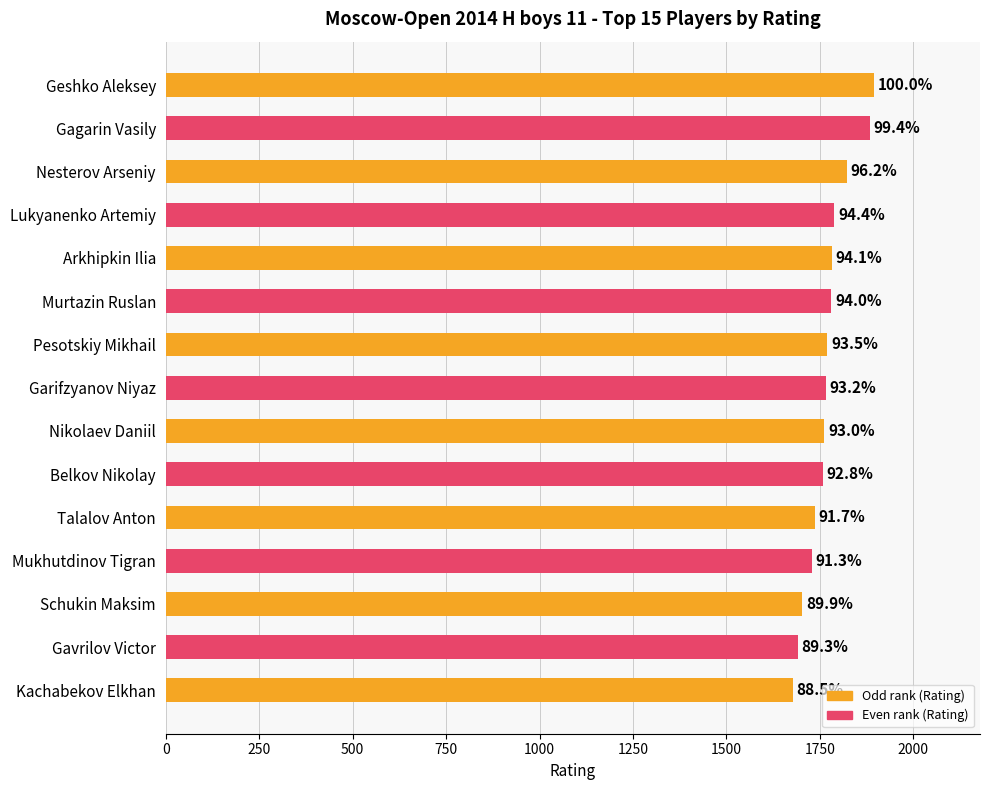

Does the chart contain any negative values?

No